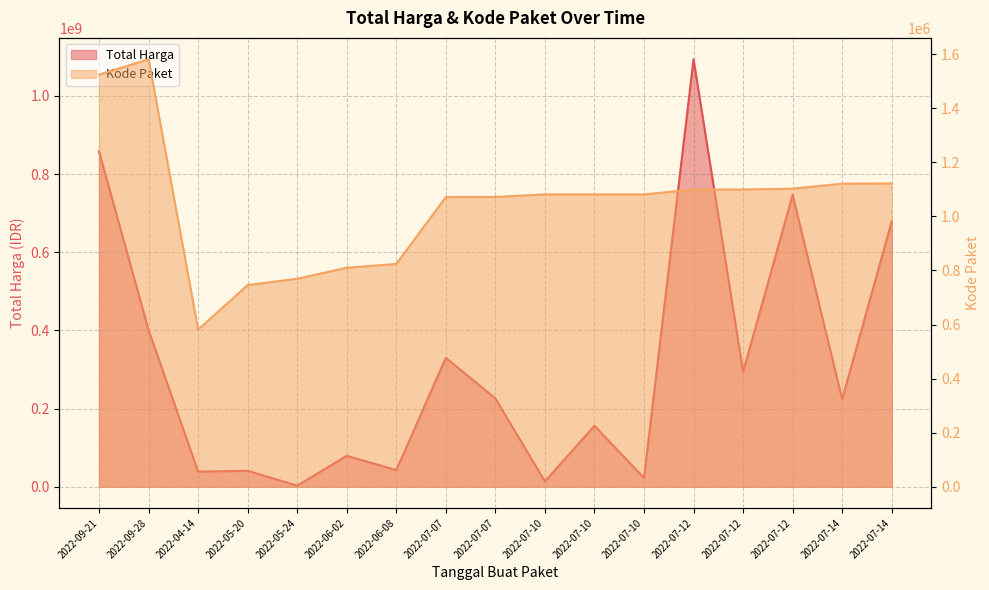

Rank the series by their average value, from highest to lowest.

Total Harga, Kode Paket